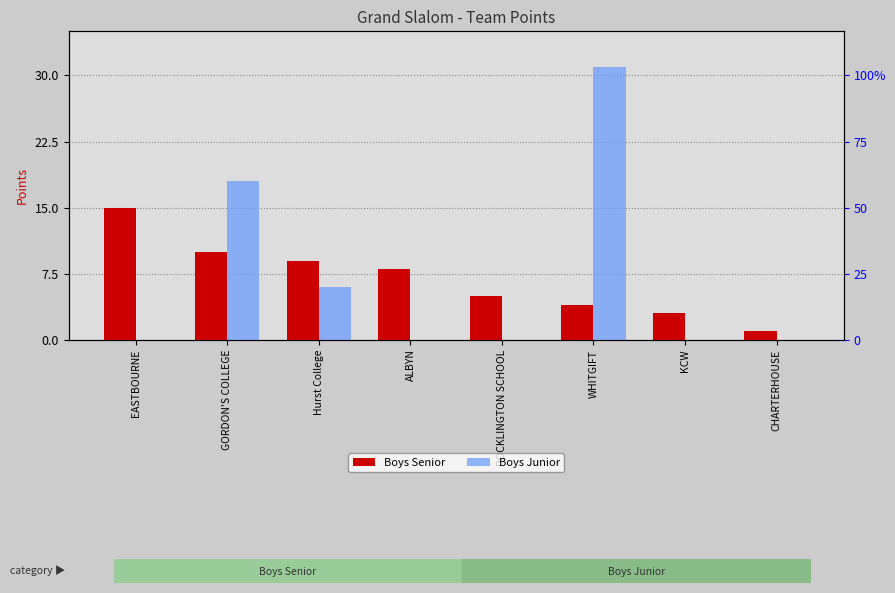

The Boys Senior series shows 10 at GORDON'S COLLEGE. True or false?

True